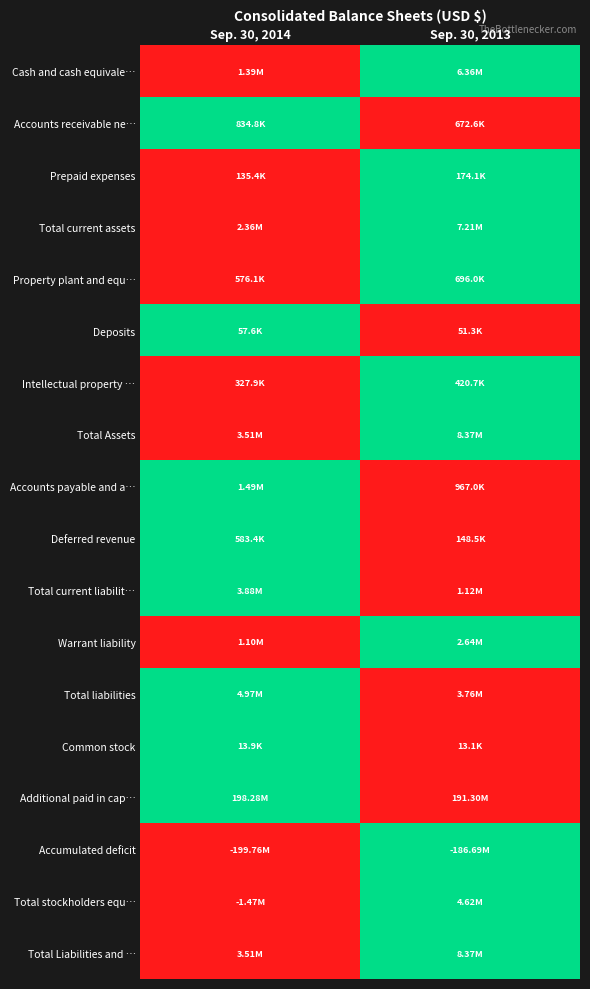

Which category has the highest value across all series?

Sep. 30, 2013